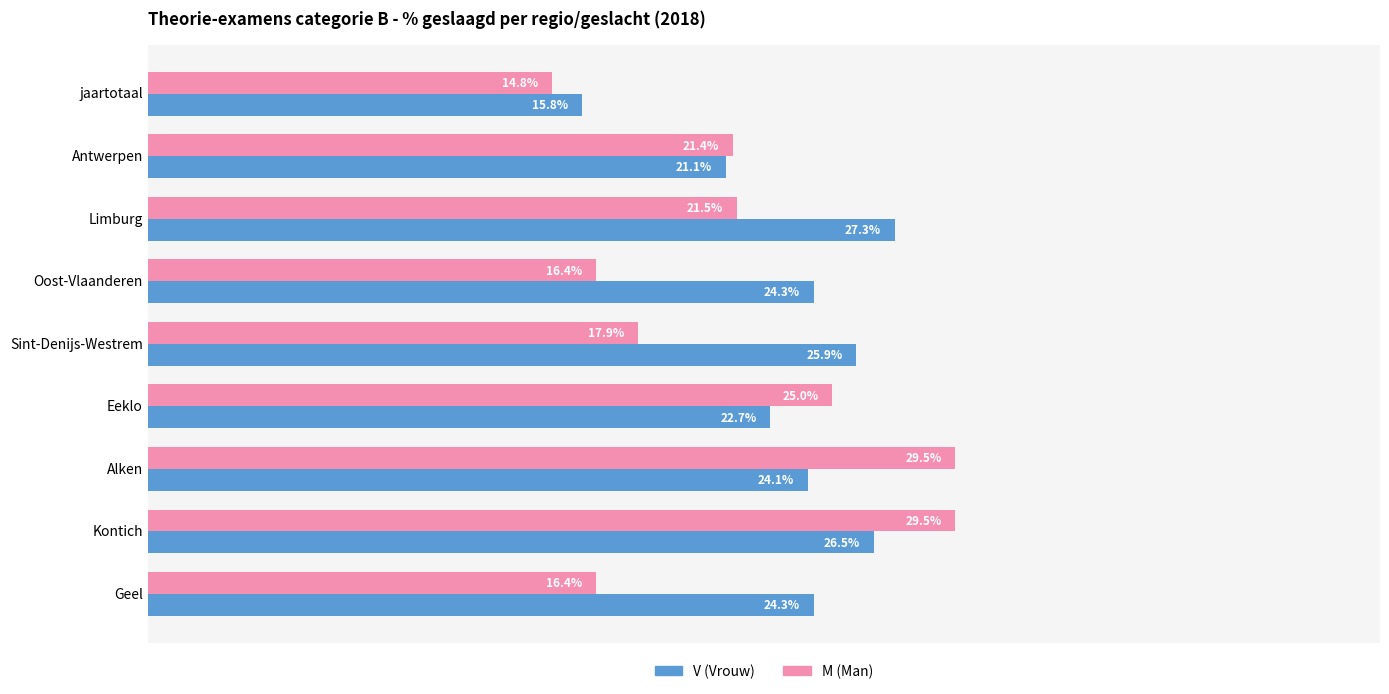

At which category is the sum across all series the highest?

Kontich